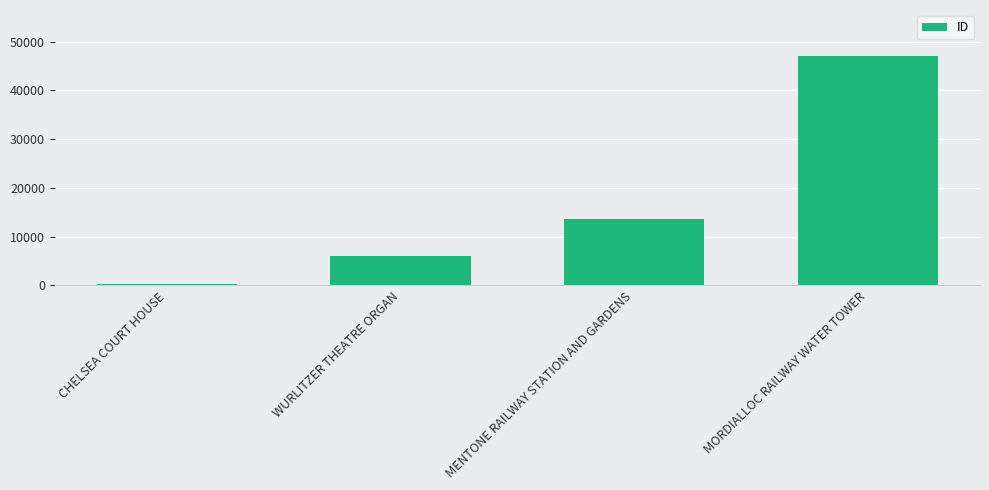

How many distinct data groups are displayed?

1